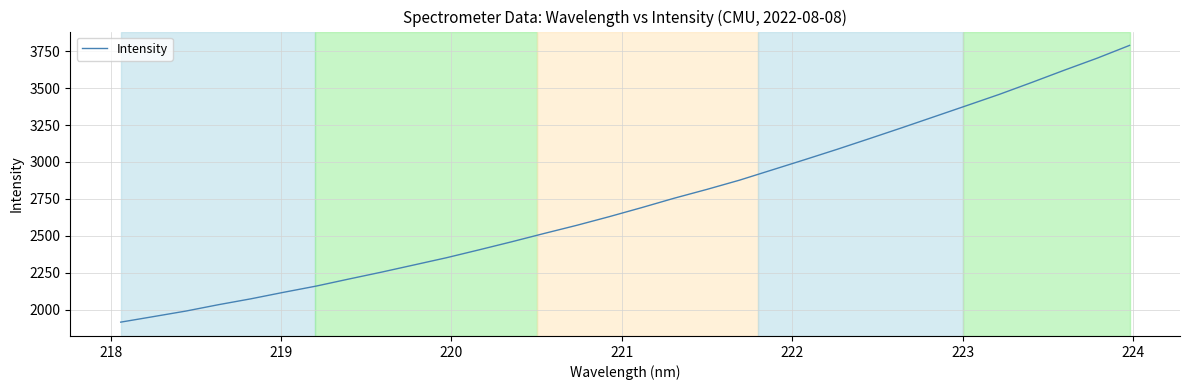

What is the minimum value shown in the chart?

1915.7